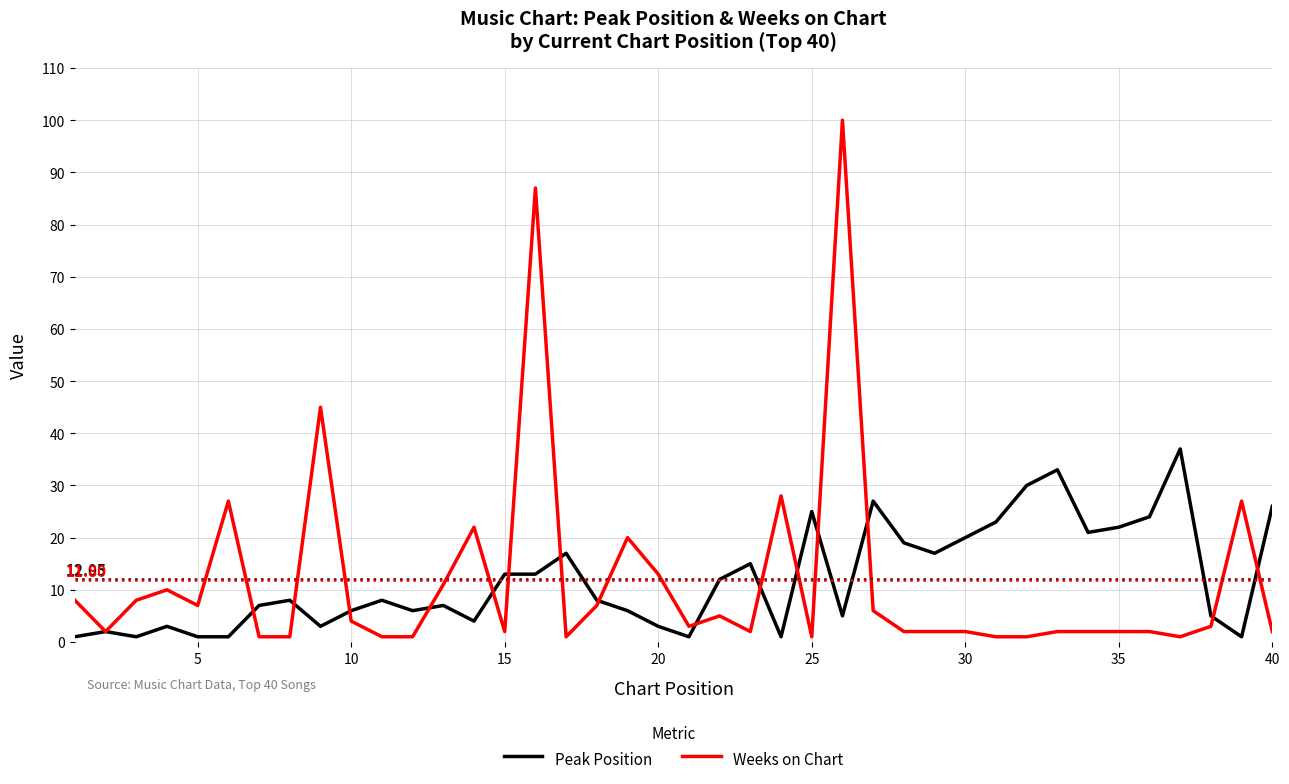

What is the smallest value displayed?

1